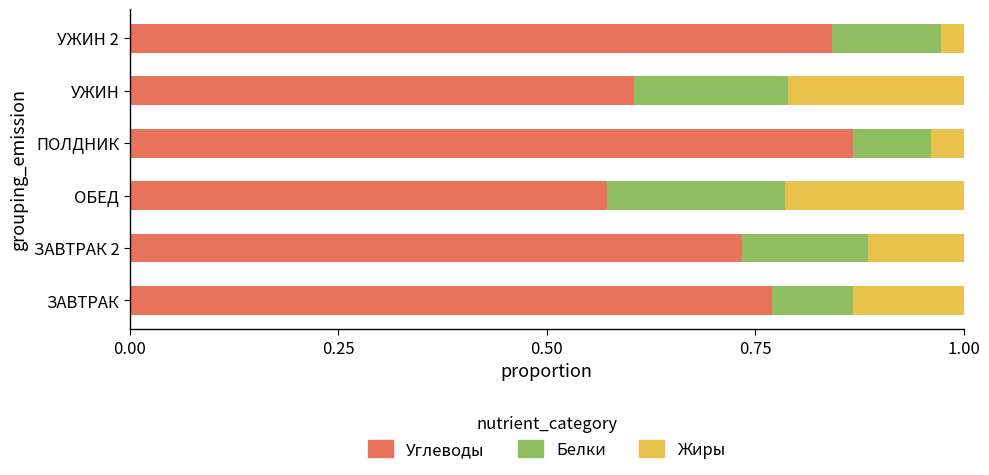

What is the difference between the second highest and minimum values in the Углеводы series?

0.3